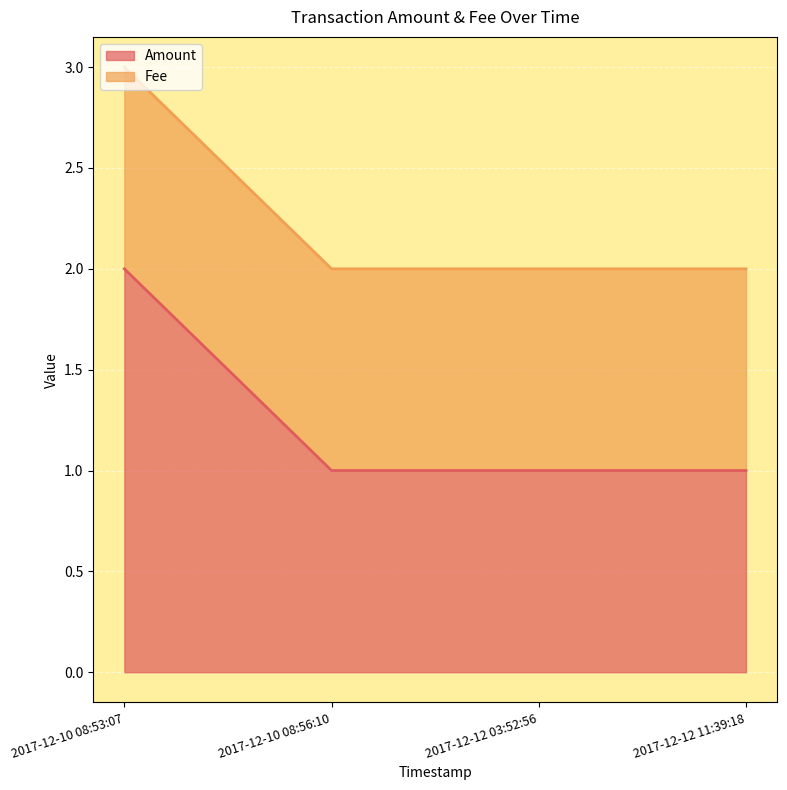

What value does the data have at 2017-12-12 11:39:18?

1